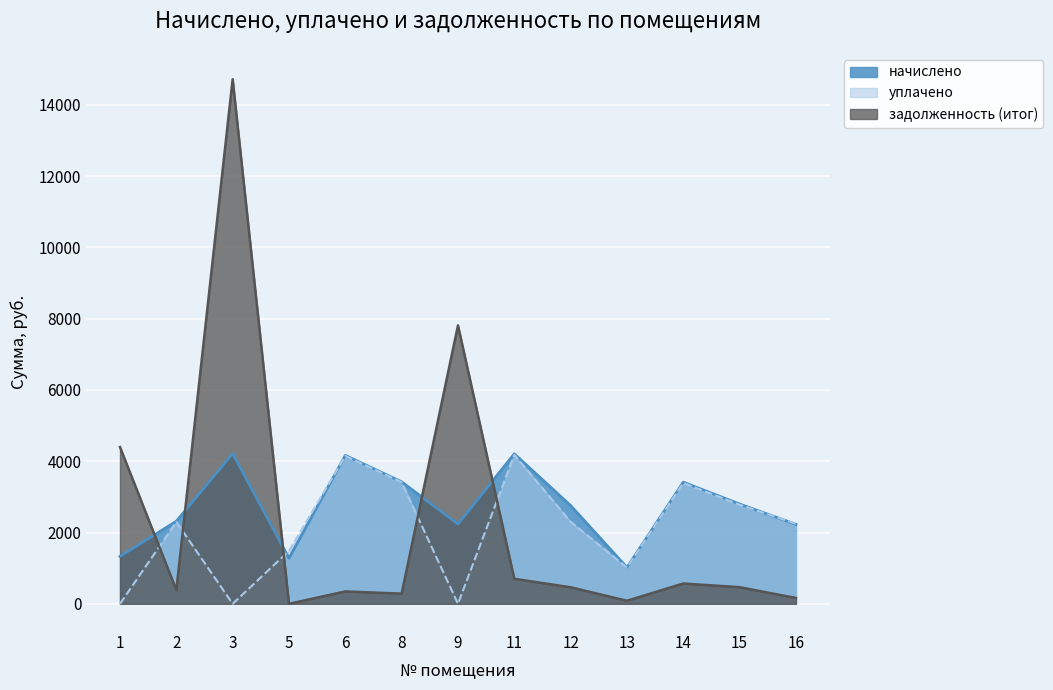

True or false: уплачено and начислено cross at least once.

True